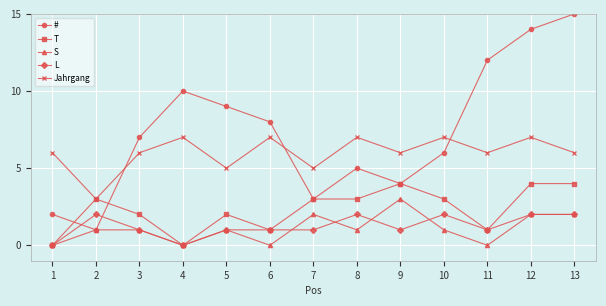

At which category does the chart reach its peak across all series?

13